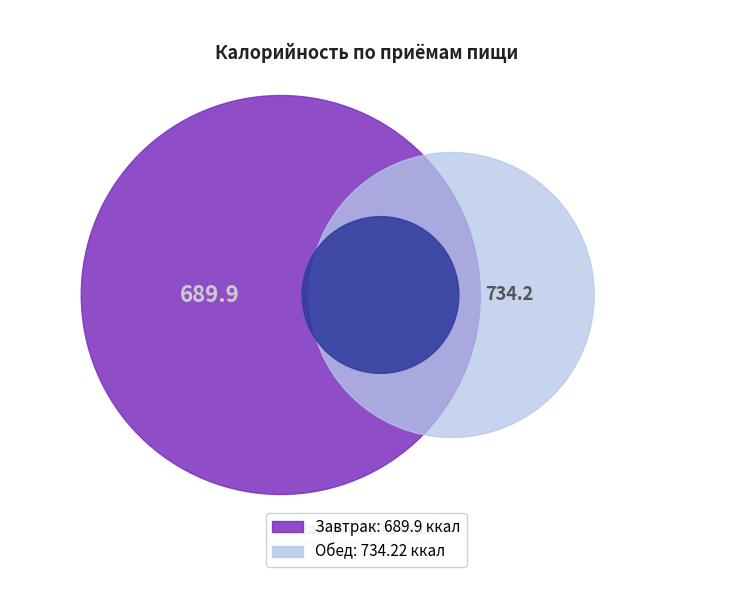

What percentage do Обед and Завтрак together represent?

100.0%